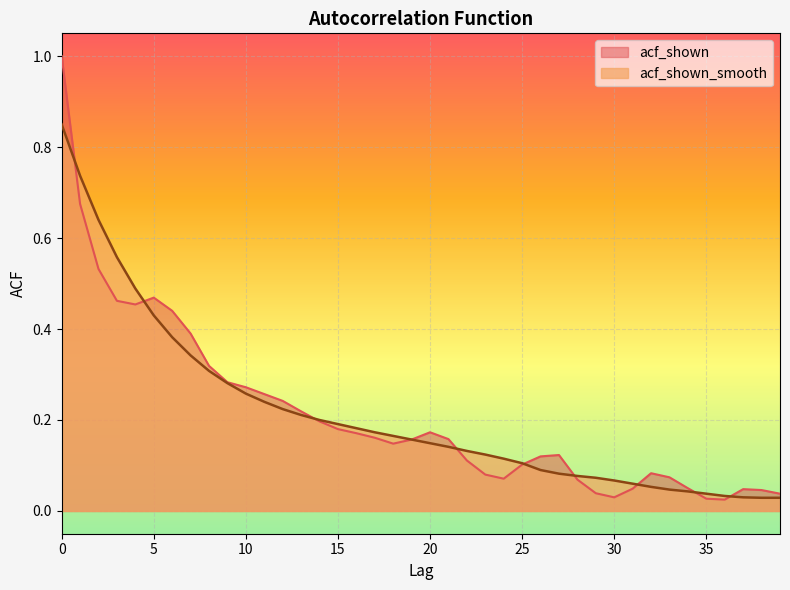

What are all the series names shown in the legend?

acf_shown, acf_shown_smooth